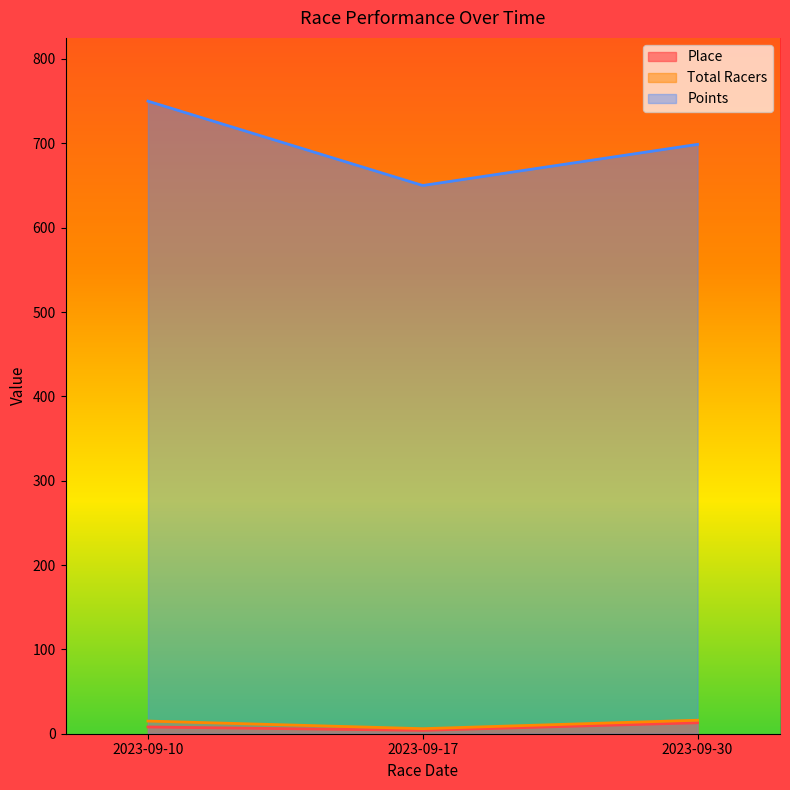

What is the smallest value displayed?

4.0